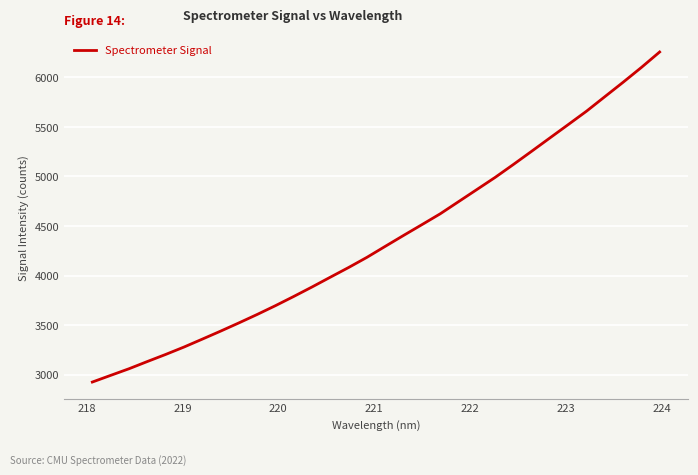

What is the maximum value shown in the chart?

6257.2